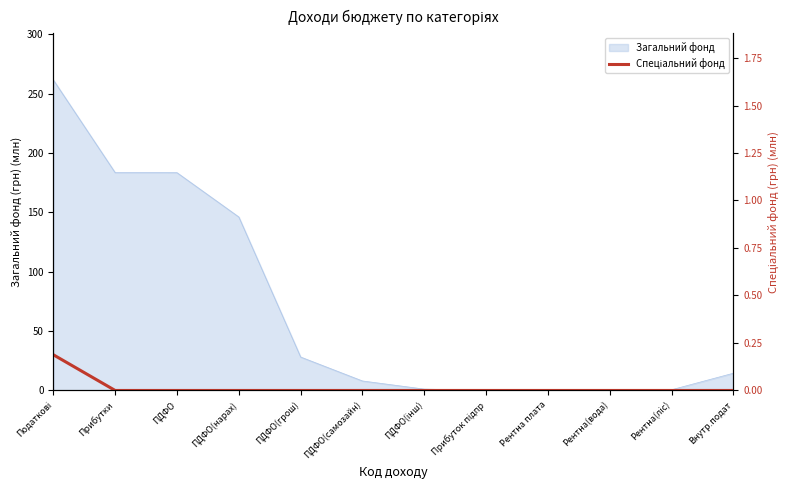

The Загальний фонд series shows 8.0 at ПДФО(самозайн). True or false?

True